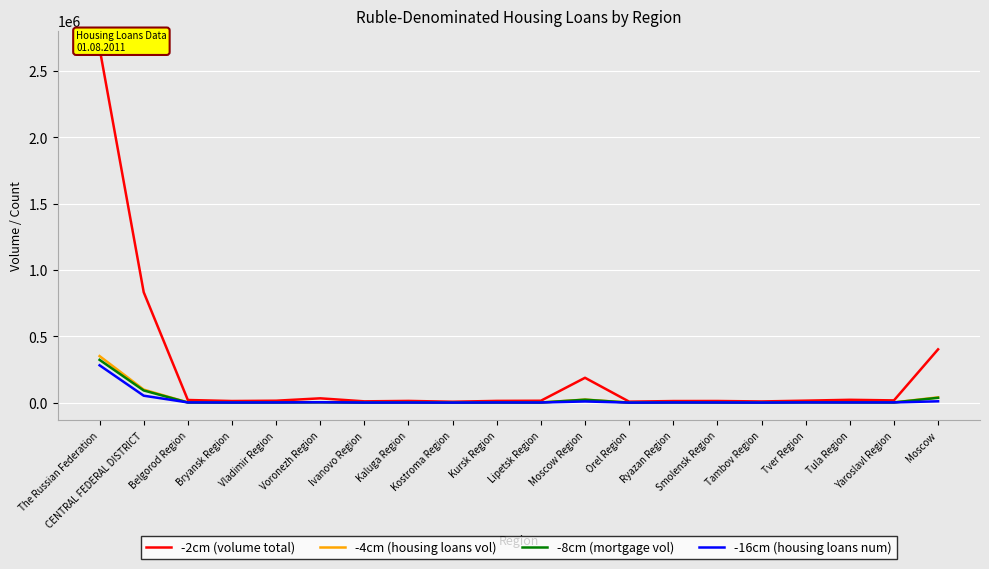

Reading left to right, transcribe all the data shown in this chart.

-2cm (volume total): 2671326	833005	20660	12993	15290	33261	10561	13768	7594	13899	15059	188088	8197	12793	13172	9752	15713	22114	17677	402414
-4cm (housing loans vol): 351582	99031	2199	1781	2321	3803	1520	2467	1045	2046	1786	23882	1037	2567	2065	1406	3232	2838	2376	40660
-8cm (mortgage vol): 323275	92631	1923	1646	2160	3621	1428	2331	922	1897	1701	22821	870	2515	1998	1316	3191	2713	2269	37309
-16cm (housing loans num): 282259	53036	2391	1910	2245	3666	1558	1677	1216	2202	1817	9637	1057	2150	2069	1372	2533	2290	2453	10793